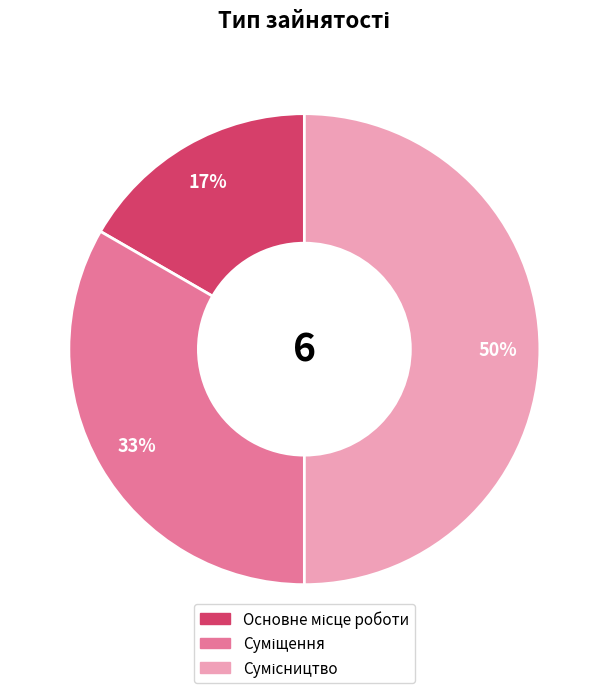

To the nearest percent, what is the difference between the largest and smallest slice percentages?

33%